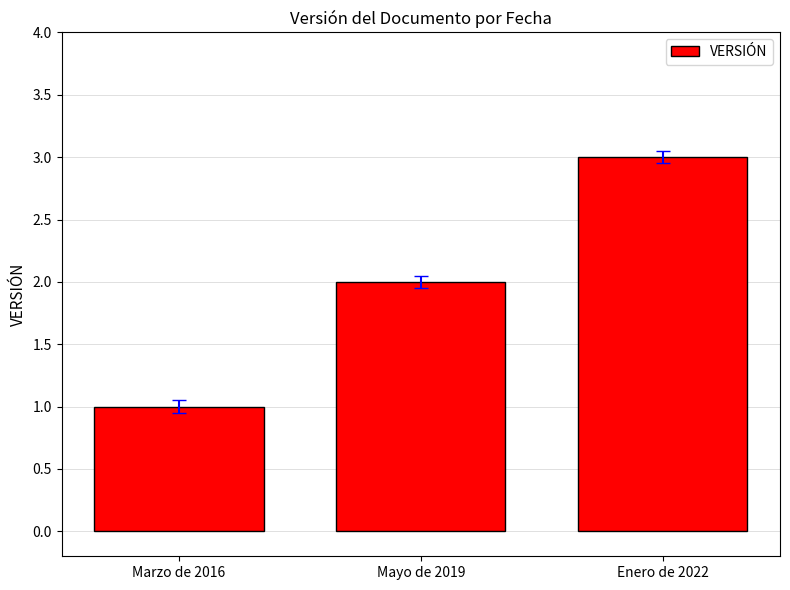

Rank the categories by value from highest to lowest.

Enero de 2022, Mayo de 2019, Marzo de 2016